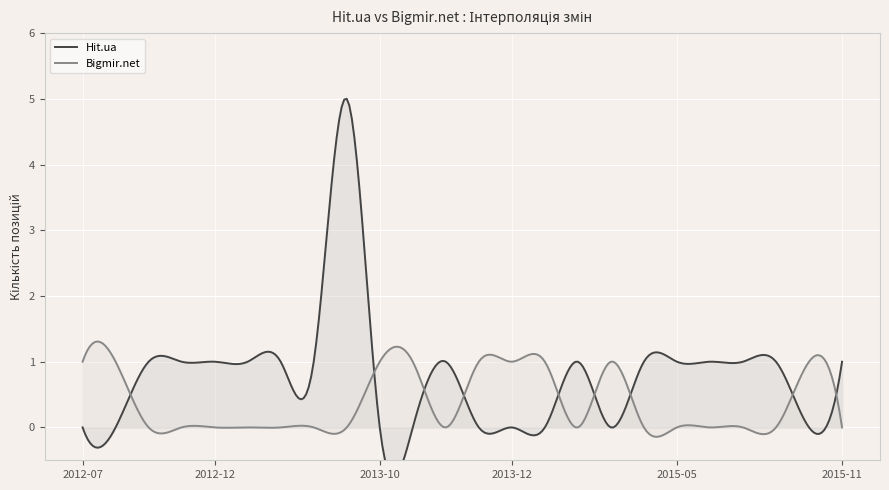

What is the sum of all Bigmir.net values?

116.2